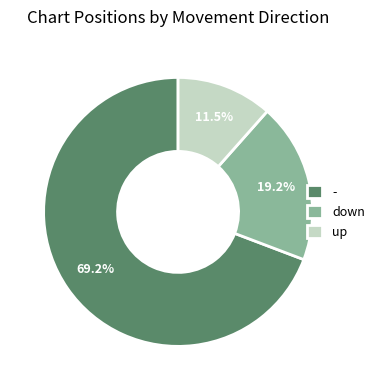

What portion of the pie excludes up?

88.5%